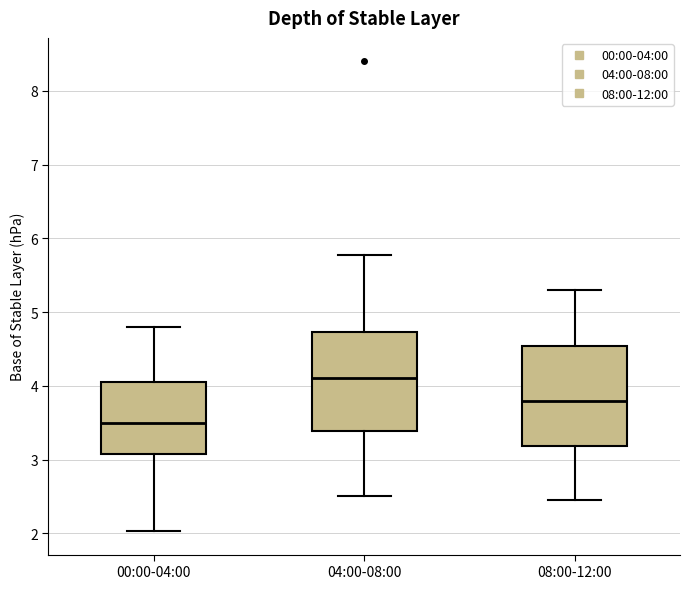

Reading left to right, transcribe this box plot: for each box, give where its median line is, the range the box spans, and where its two whiskers end, as read against the y-axis. The values are not printed on the chart, so give them approximately, as read against the axis.

00:00-04:00: median 3.5, box 3.1 to 4.1, whiskers 2.0 to 4.8
04:00-08:00: median 4.1, box 3.4 to 4.7, whiskers 2.5 to 5.8
08:00-12:00: median 3.8, box 3.2 to 4.5, whiskers 2.5 to 5.3